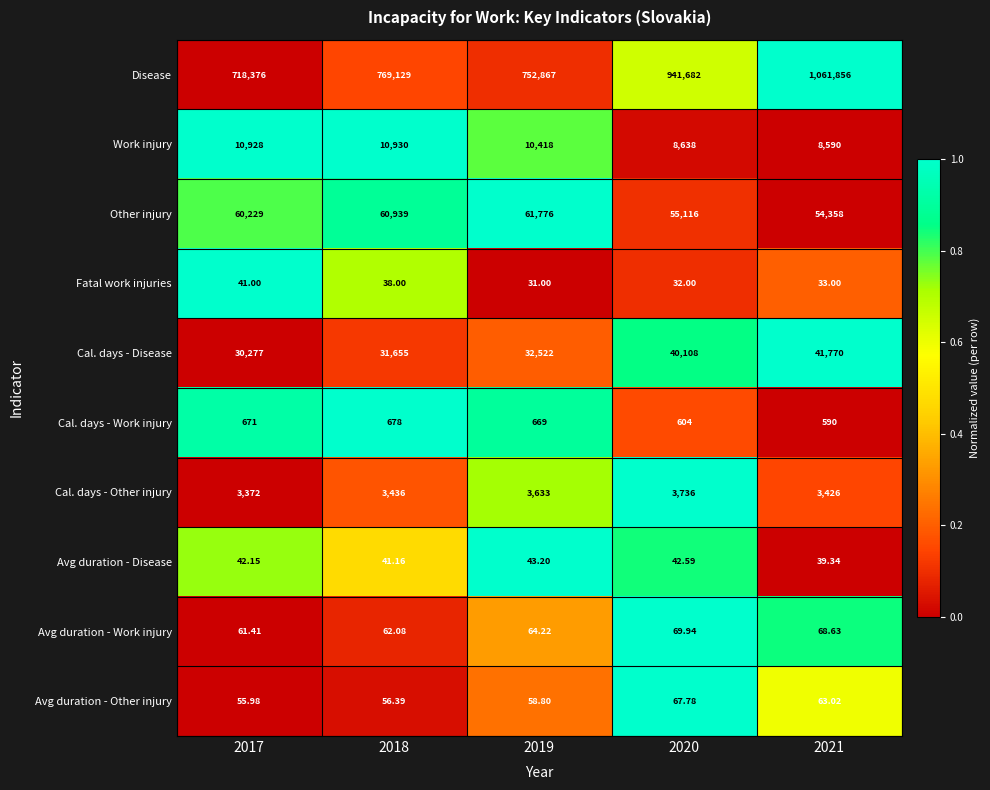

Rank the series at 2021 from lowest to highest value.

Fatal work injuries, Avg duration - Disease, Avg duration - Other injury, Avg duration - Work injury, Cal. days - Work injury, Cal. days - Other injury, Work injury, Cal. days - Disease, Other injury, Disease